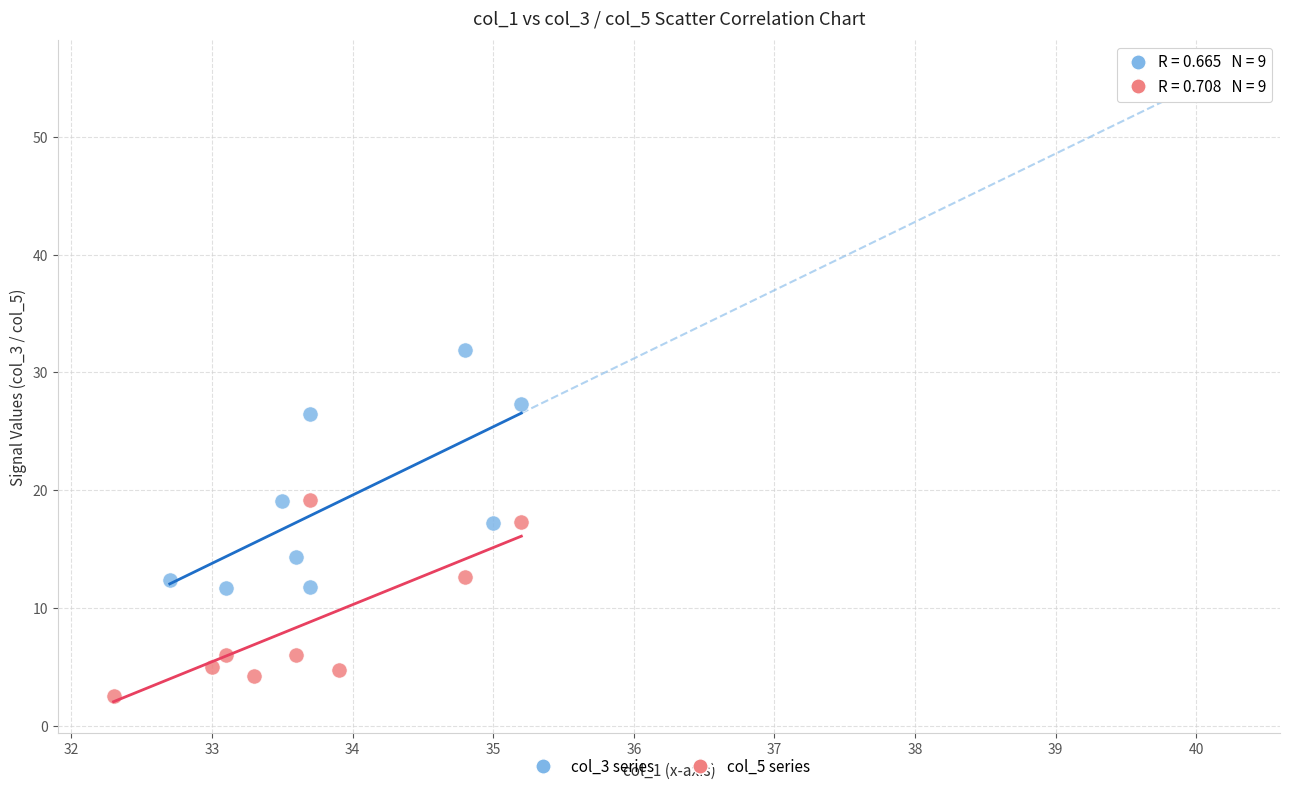

Which series reaches the maximum Y coordinate?

col_3 series